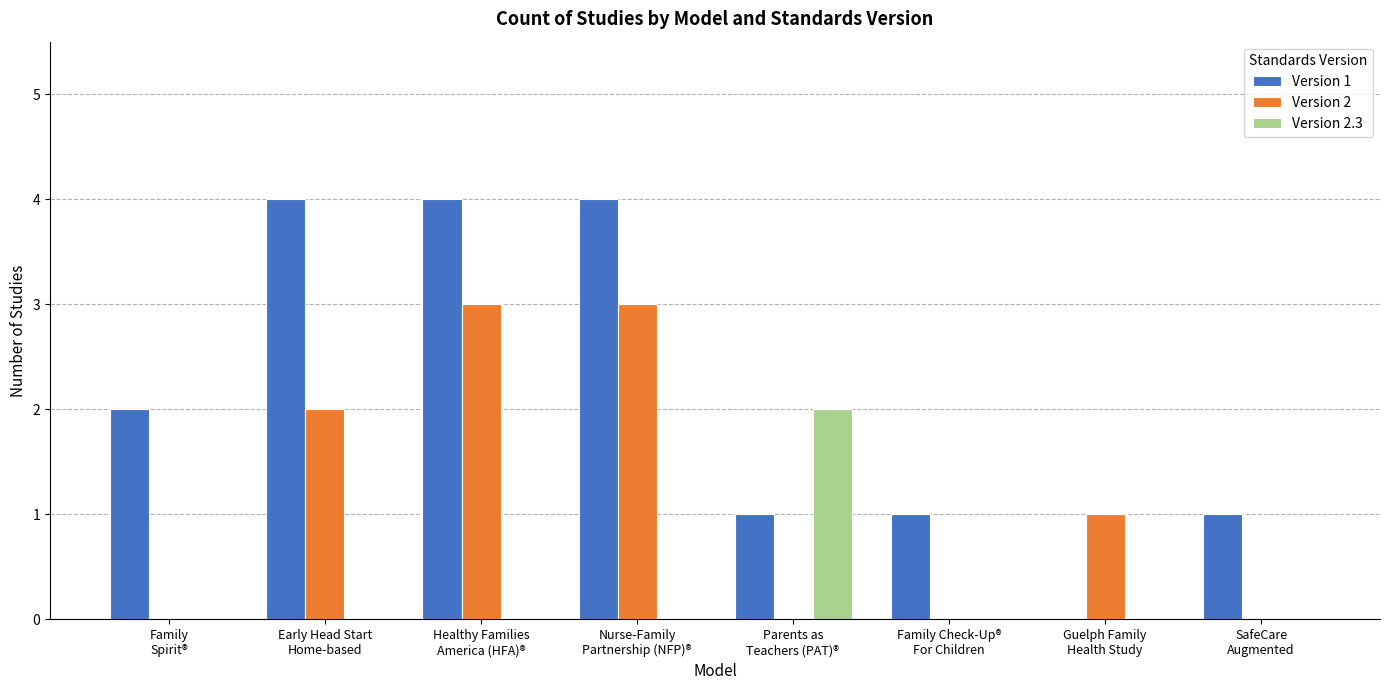

What is the greatest value displayed?

4